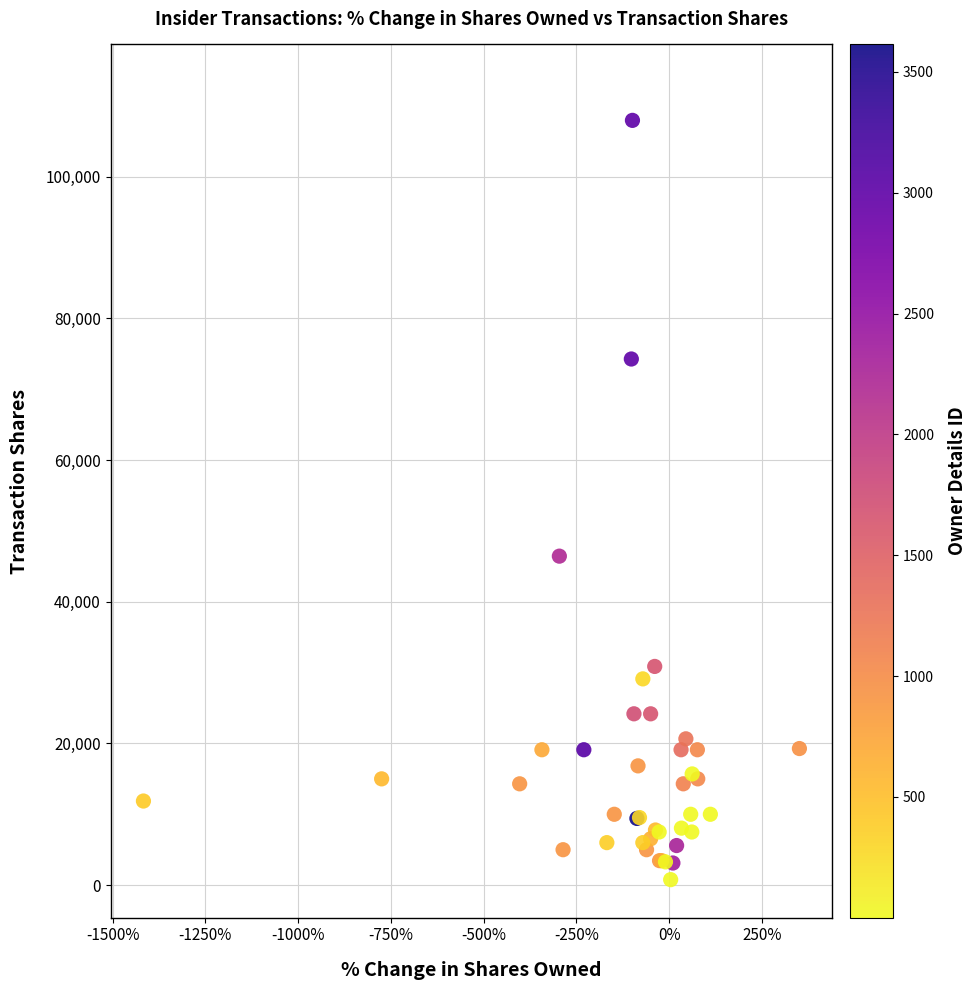

What Y value in the scatter plot is closest to 54351?

46428